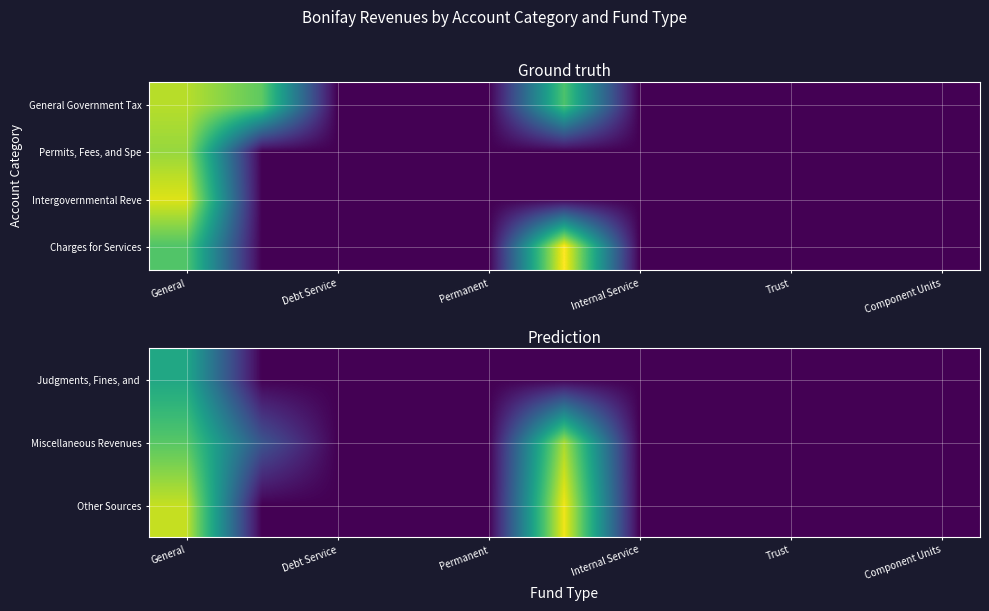

What is the spread (max minus min) of values at General?

4.7